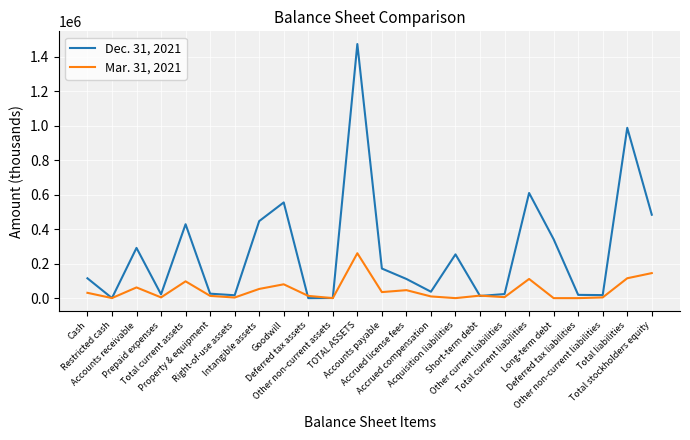

After their last crossing, which series has the higher values: Mar. 31, 2021 or Dec. 31, 2021?

Dec. 31, 2021